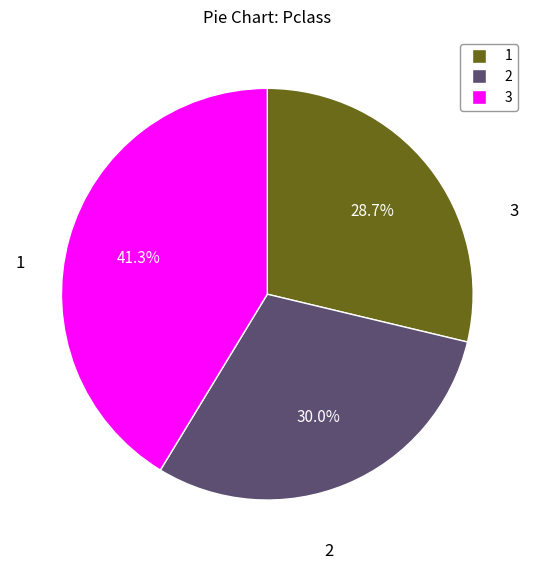

Is there a majority slice in this chart?

No